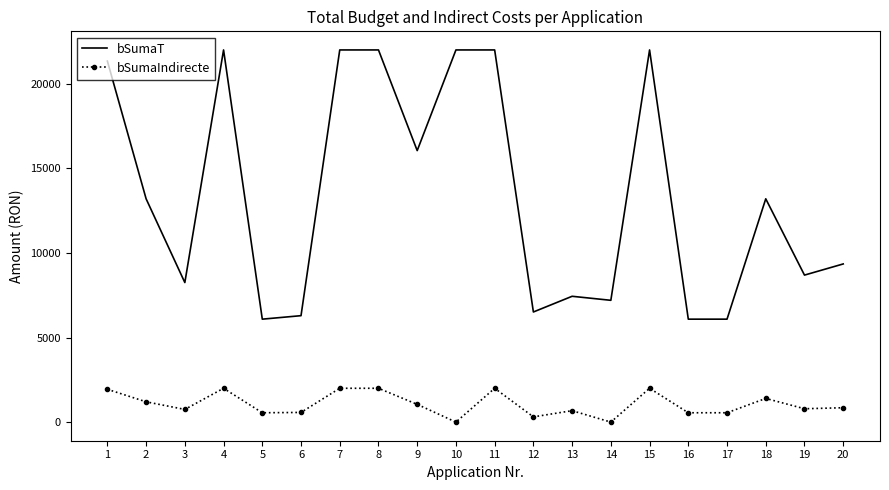

What is the difference between the maximum and minimum values in the bSumaIndirecte series?

2000